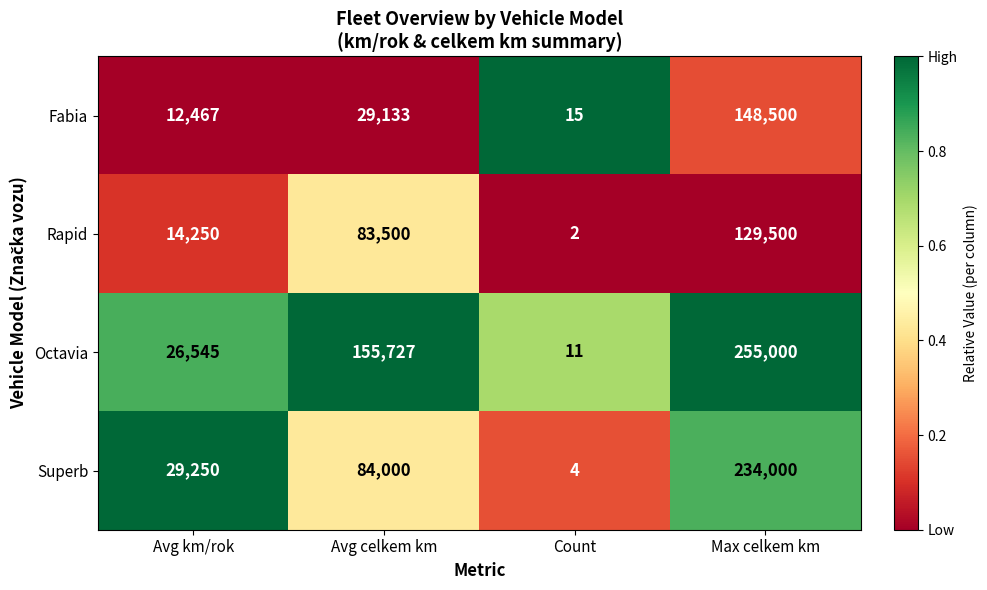

How many series are shown in this chart?

4